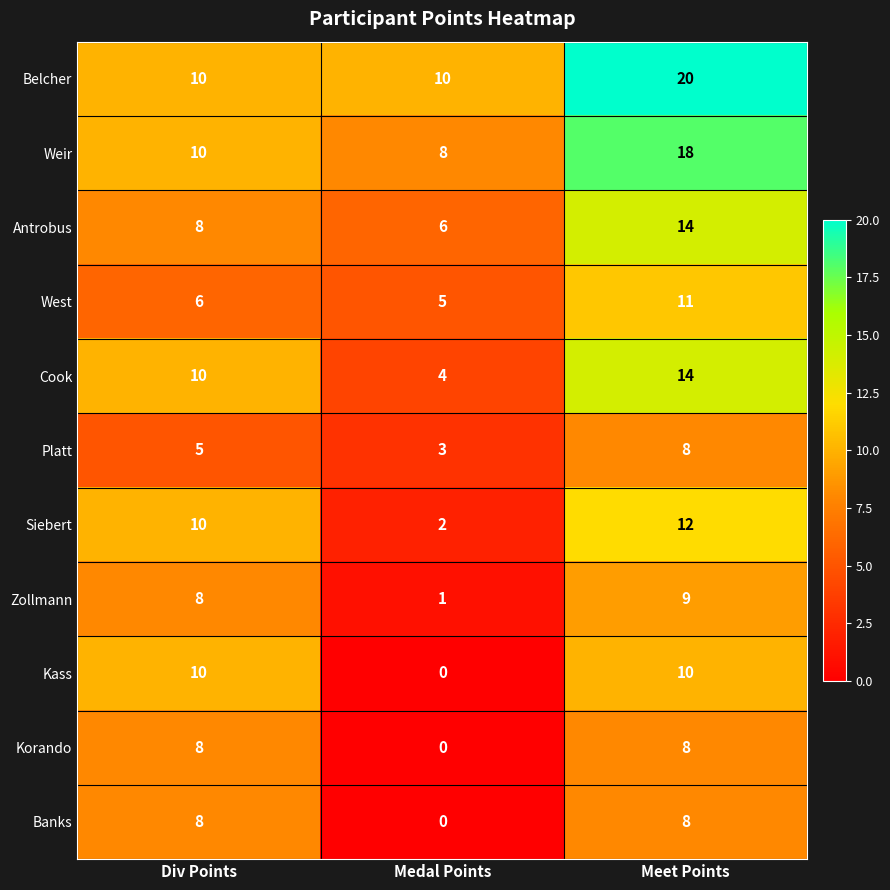

What is the spread (max minus min) of values at Meet Points?

12